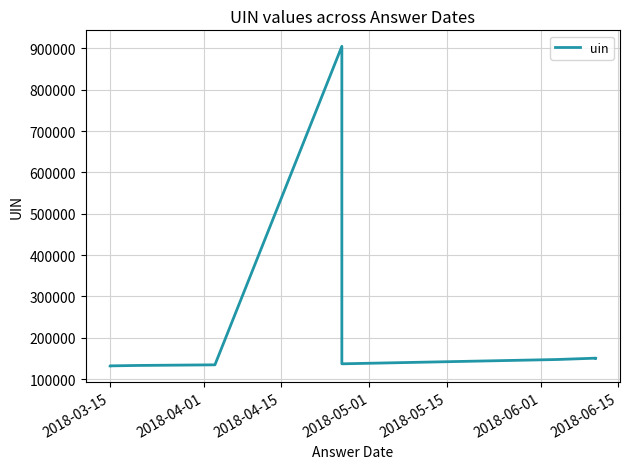

How many values are below 147355?

5